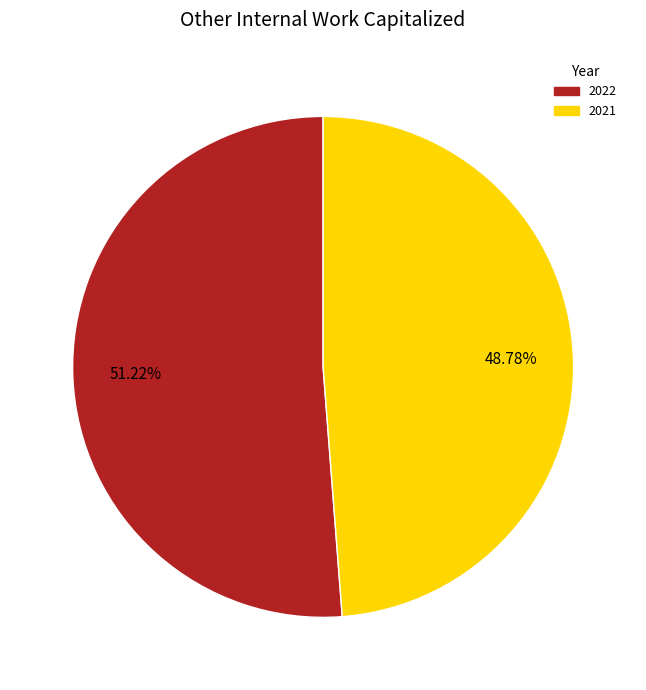

Which slice is the largest?

2022